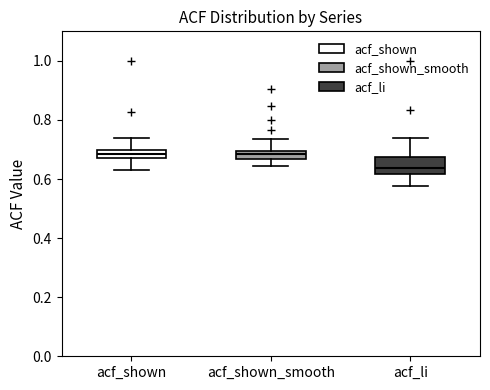

Which box is the tallest, from its lower edge to its upper edge?

acf_li